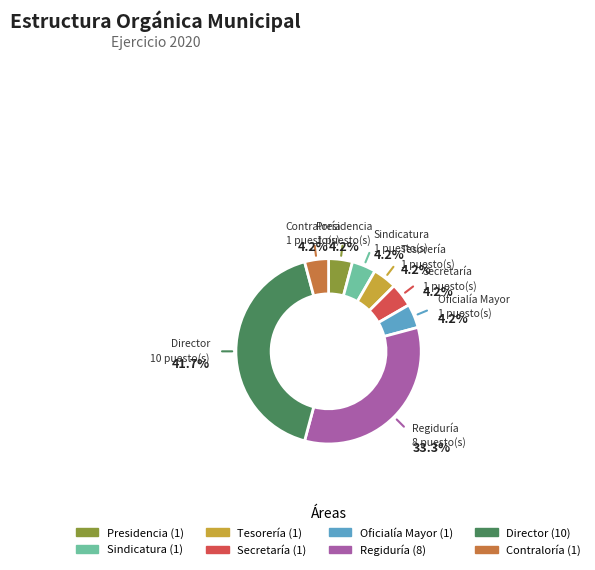

Which has a higher value, Oficialía Mayor or Director?

Director